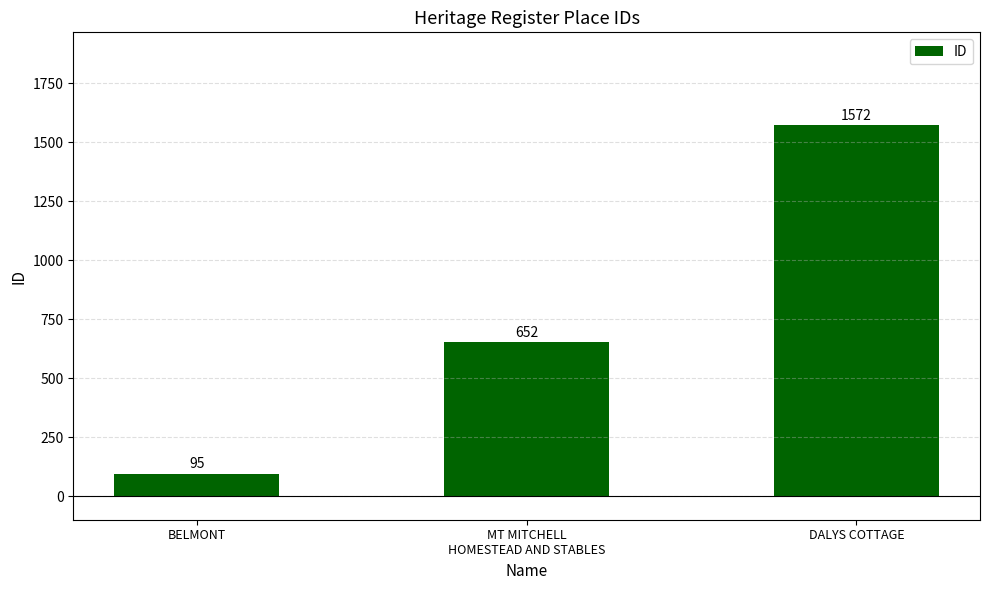

What is the greatest value displayed?

1572